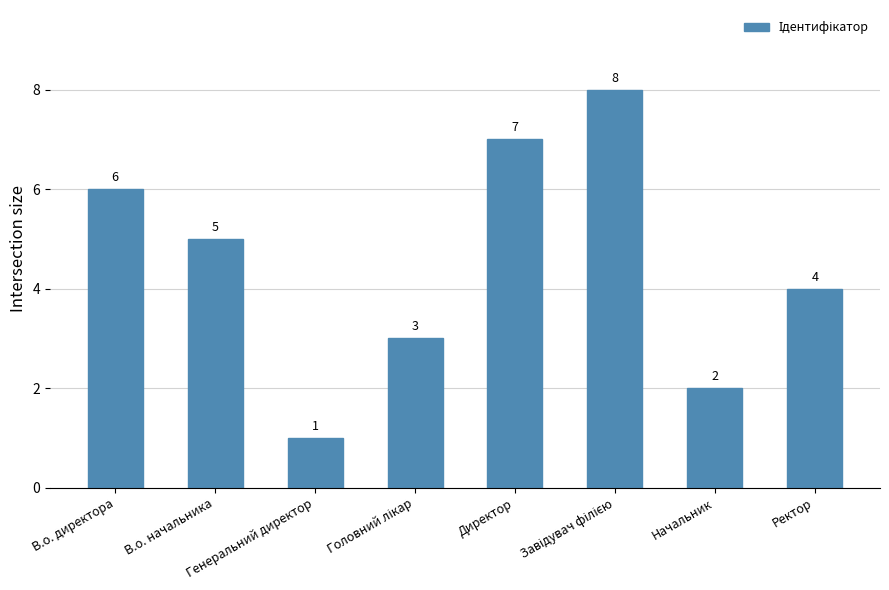

What is the value of the 5th bar from the left?

7